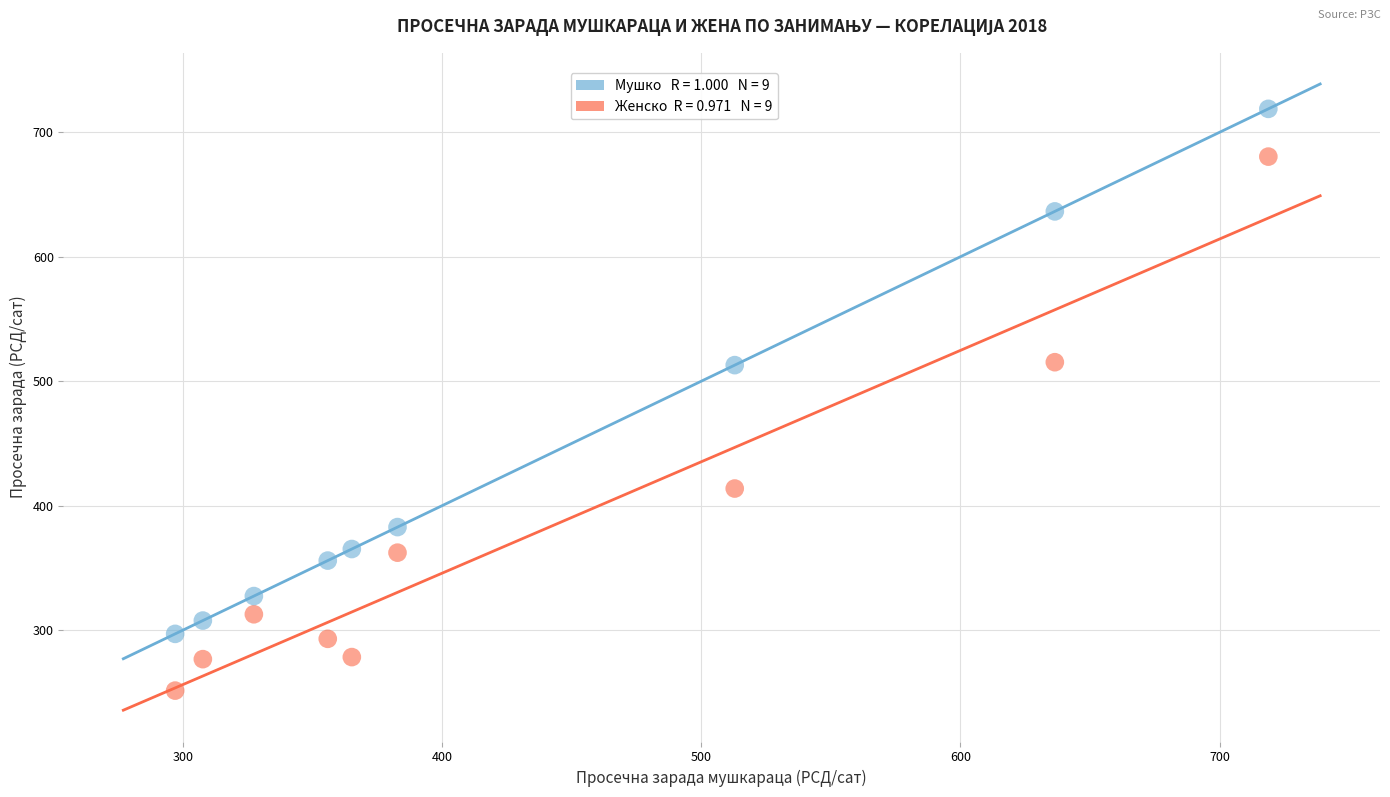

Across all data points, what is the range of X values (max minus min)?

421.9